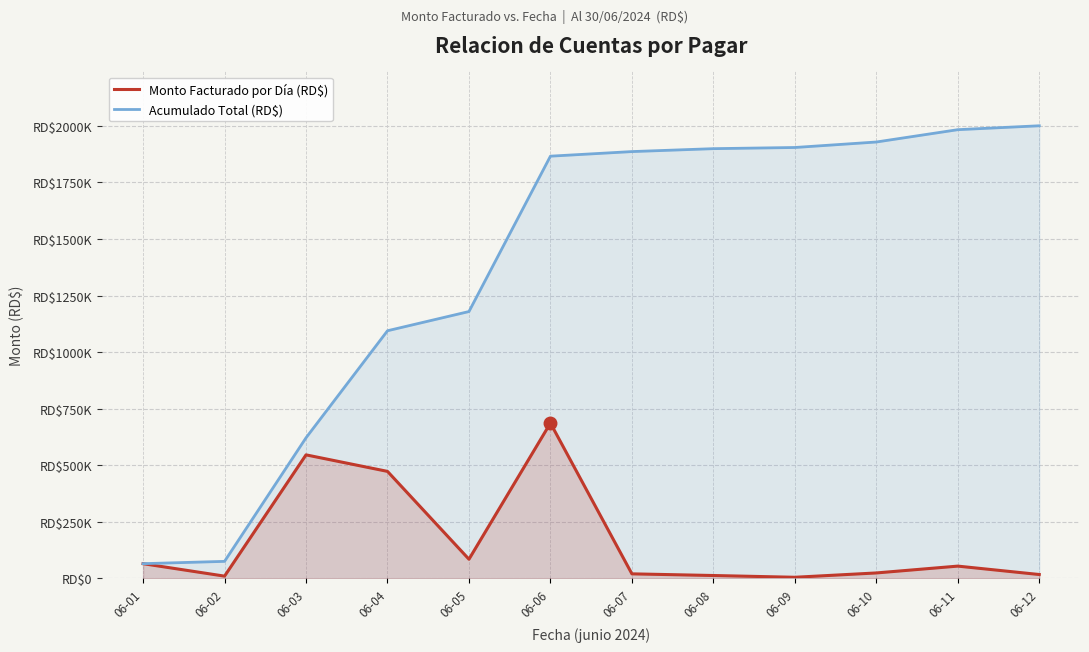

How many data points in Monto Facturado por Día (RD$) are above 54451?

6